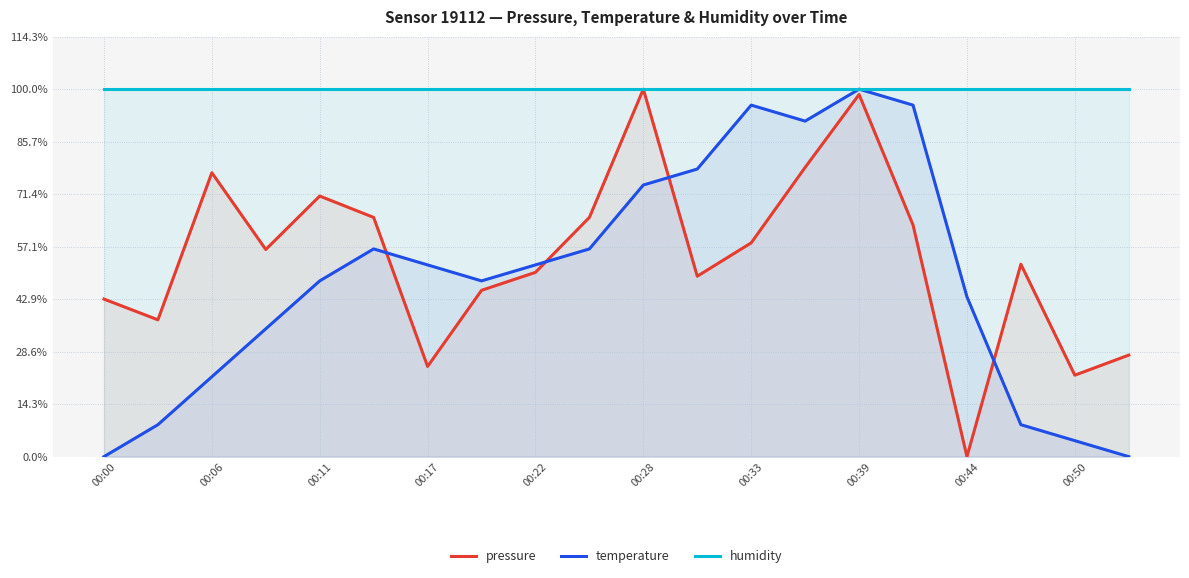

At which label does humidity reach its peak?

00:00